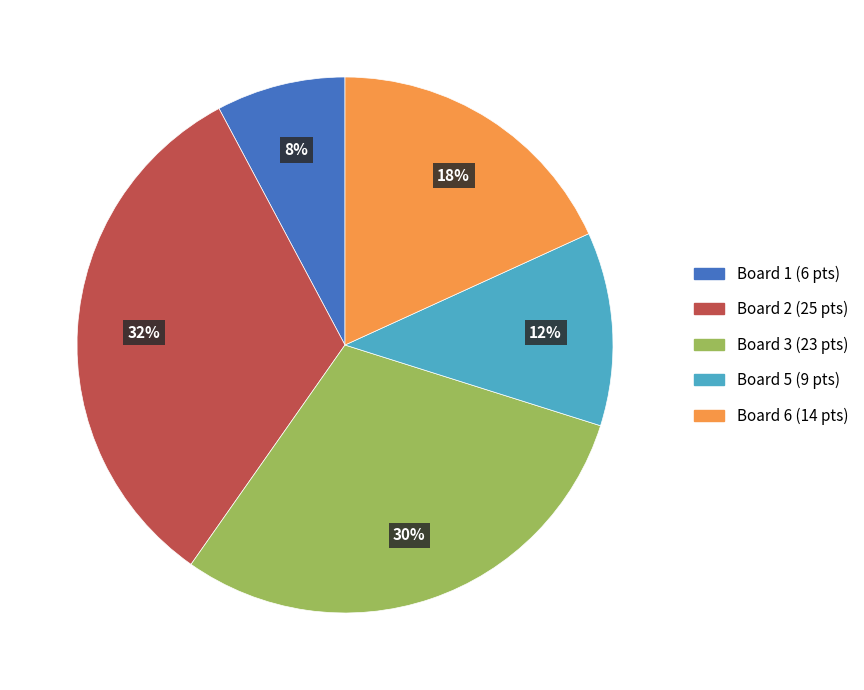

Is Board 5 (9 pts) the majority of the pie?

No